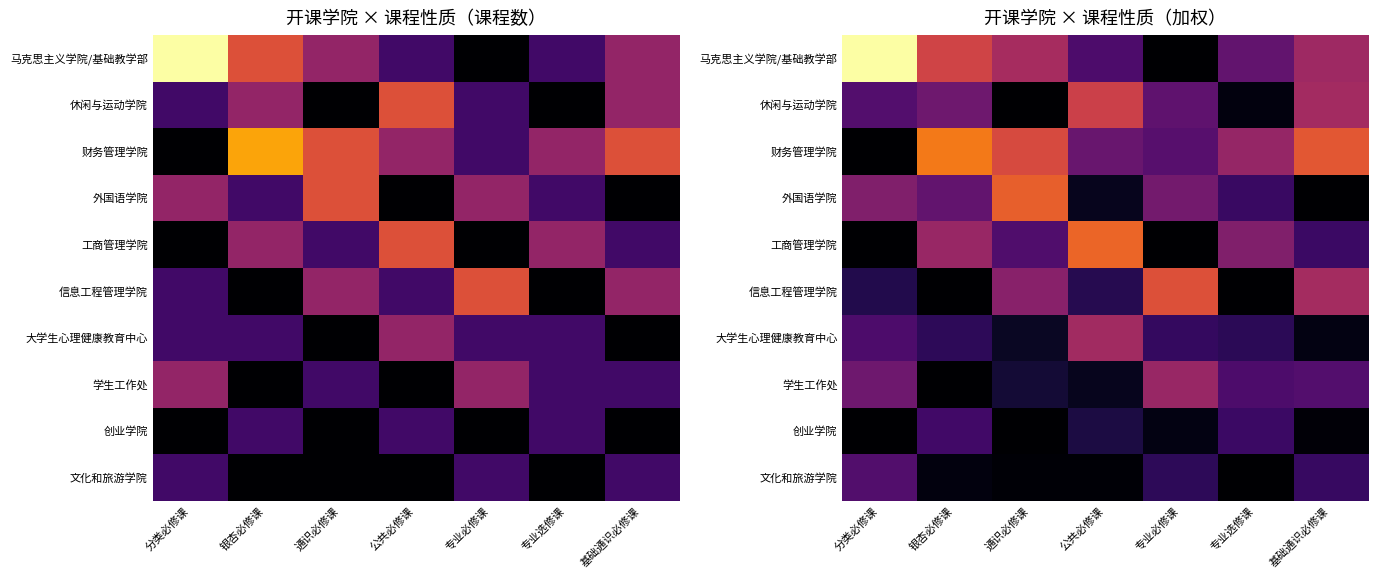

The 大学生心理健康教育中心 series shows 1.3 at 专业必修课. True or false?

False